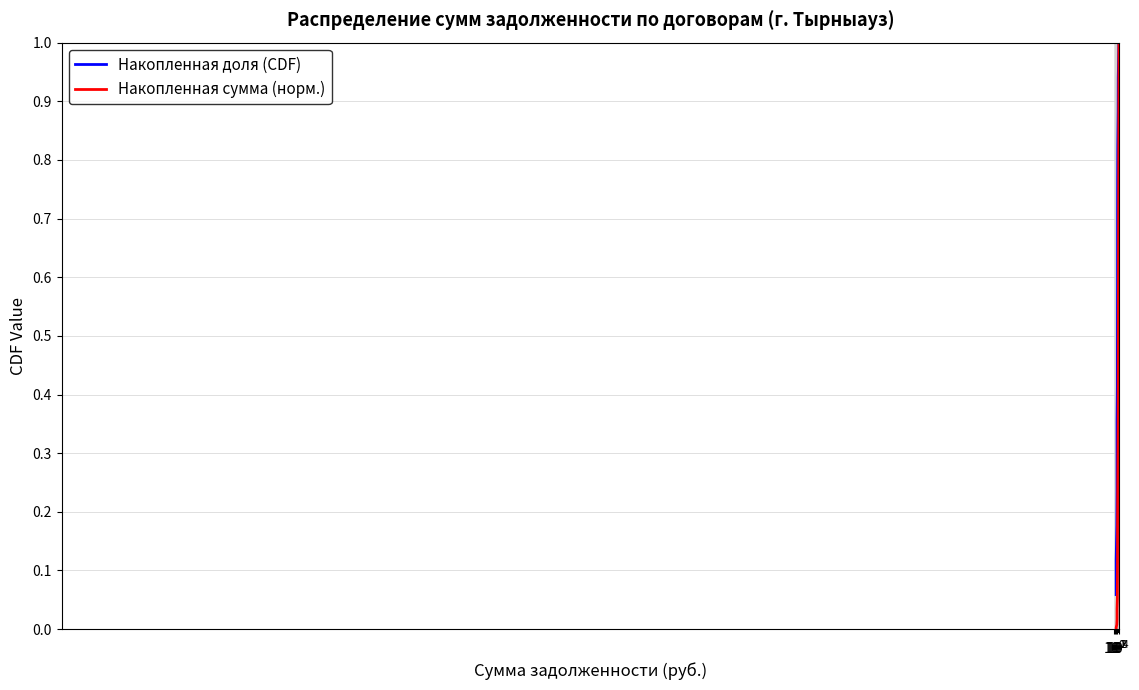

What are all the series names shown in the legend?

Накопленная доля (CDF), Накопленная сумма (норм.)